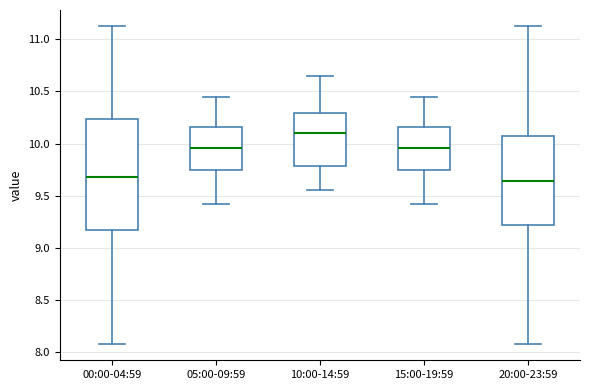

Which box's median line is the highest?

10:00-14:59